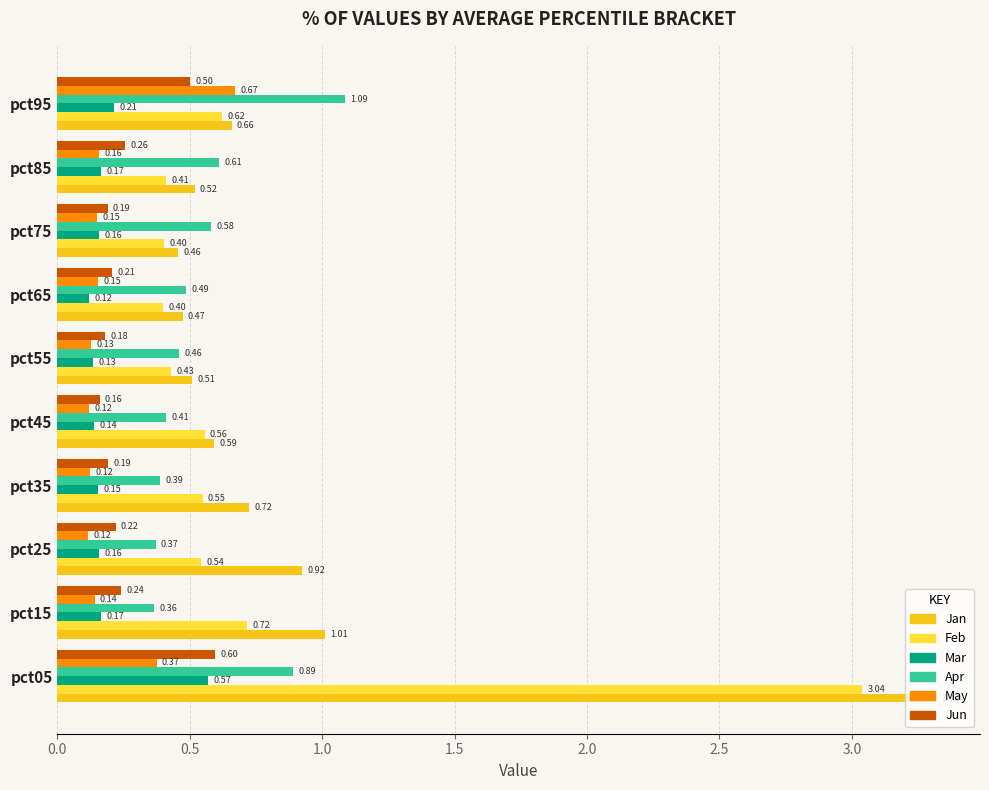

What is the sum of all Mar values?

2.0